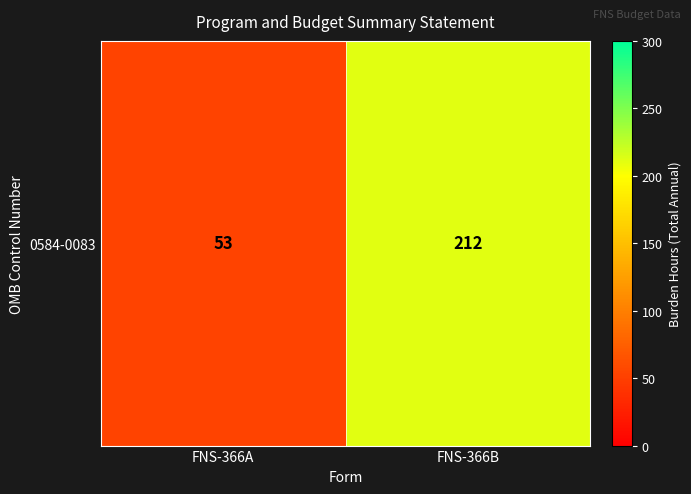

Which category has the highest value across all series?

FNS-366B